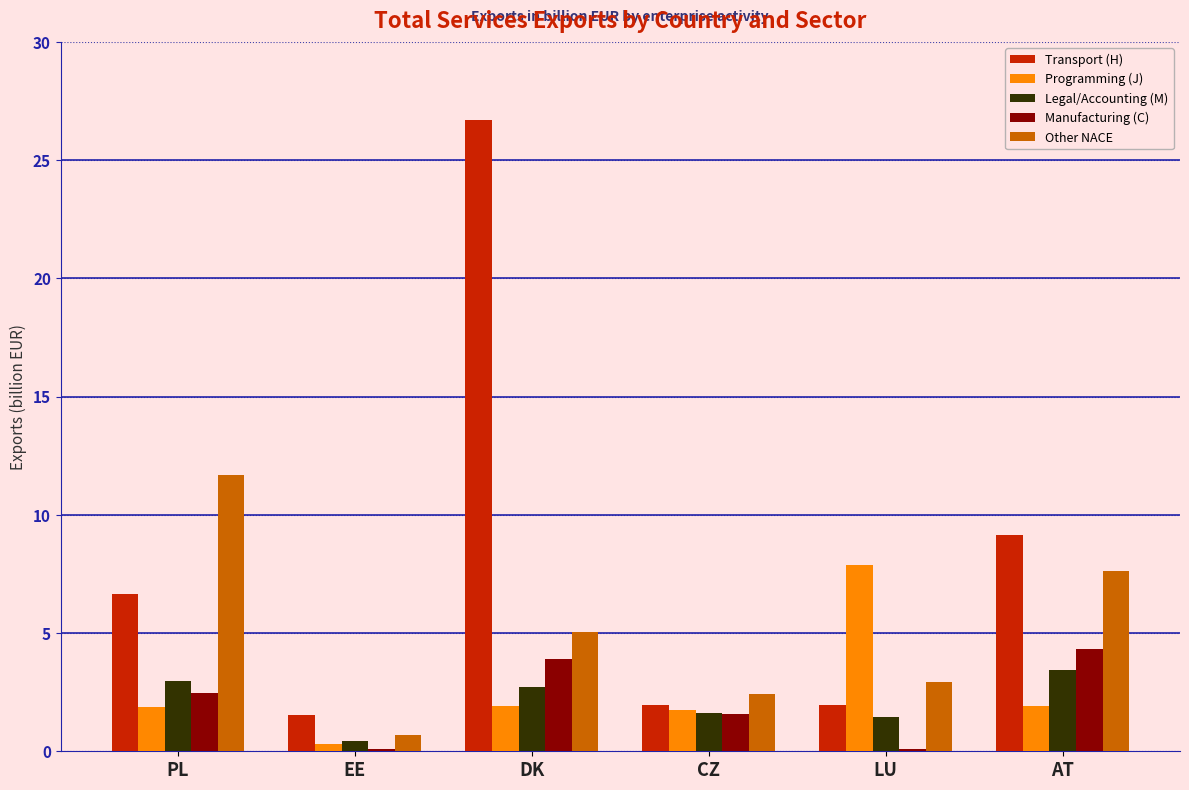

What is the maximum value for Manufacturing (C)?

4.3